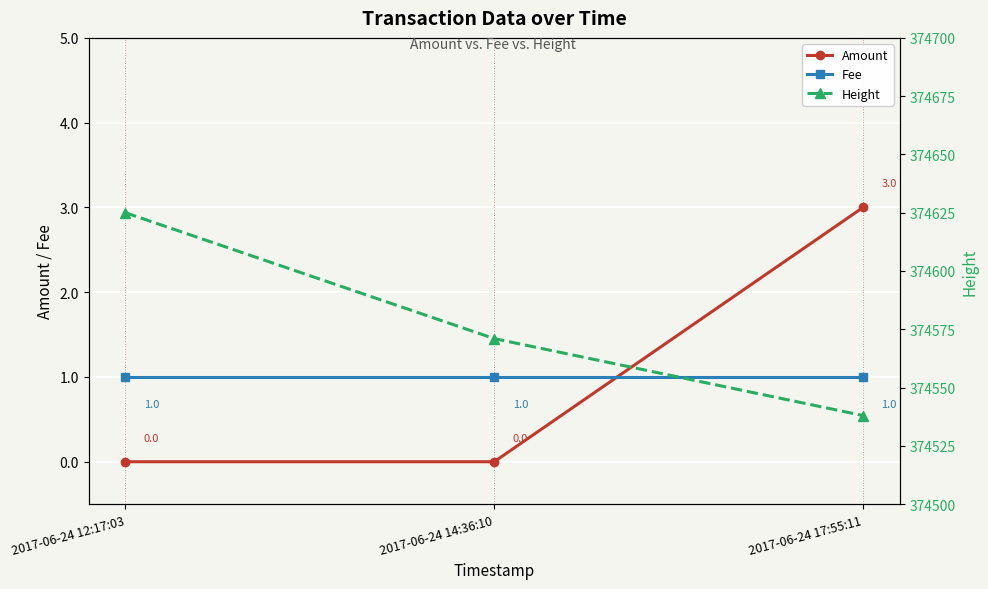

What is the label of the 3rd point from the left?

2017-06-24 17:55:11